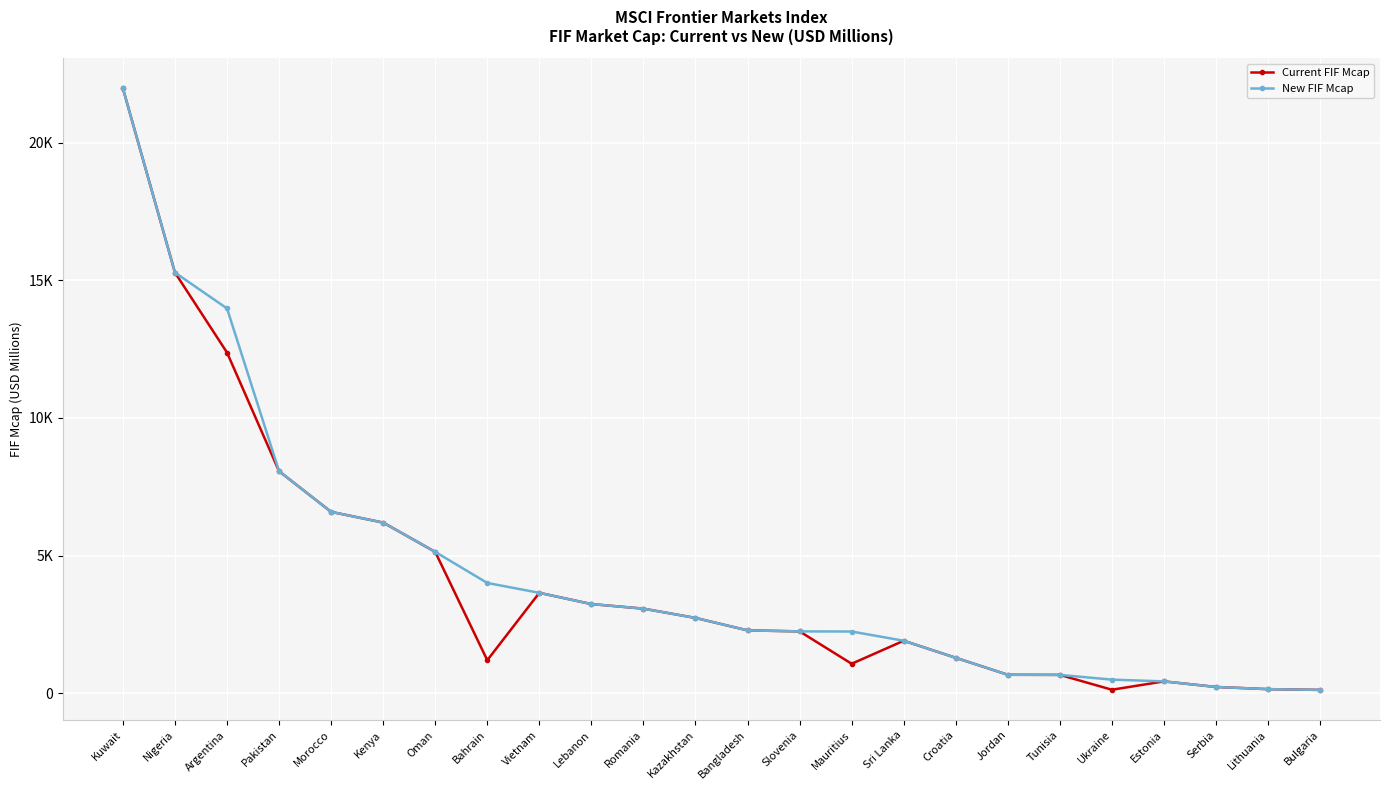

What is the sum of the Current FIF Mcap values at Pakistan and Vietnam?

11708.7